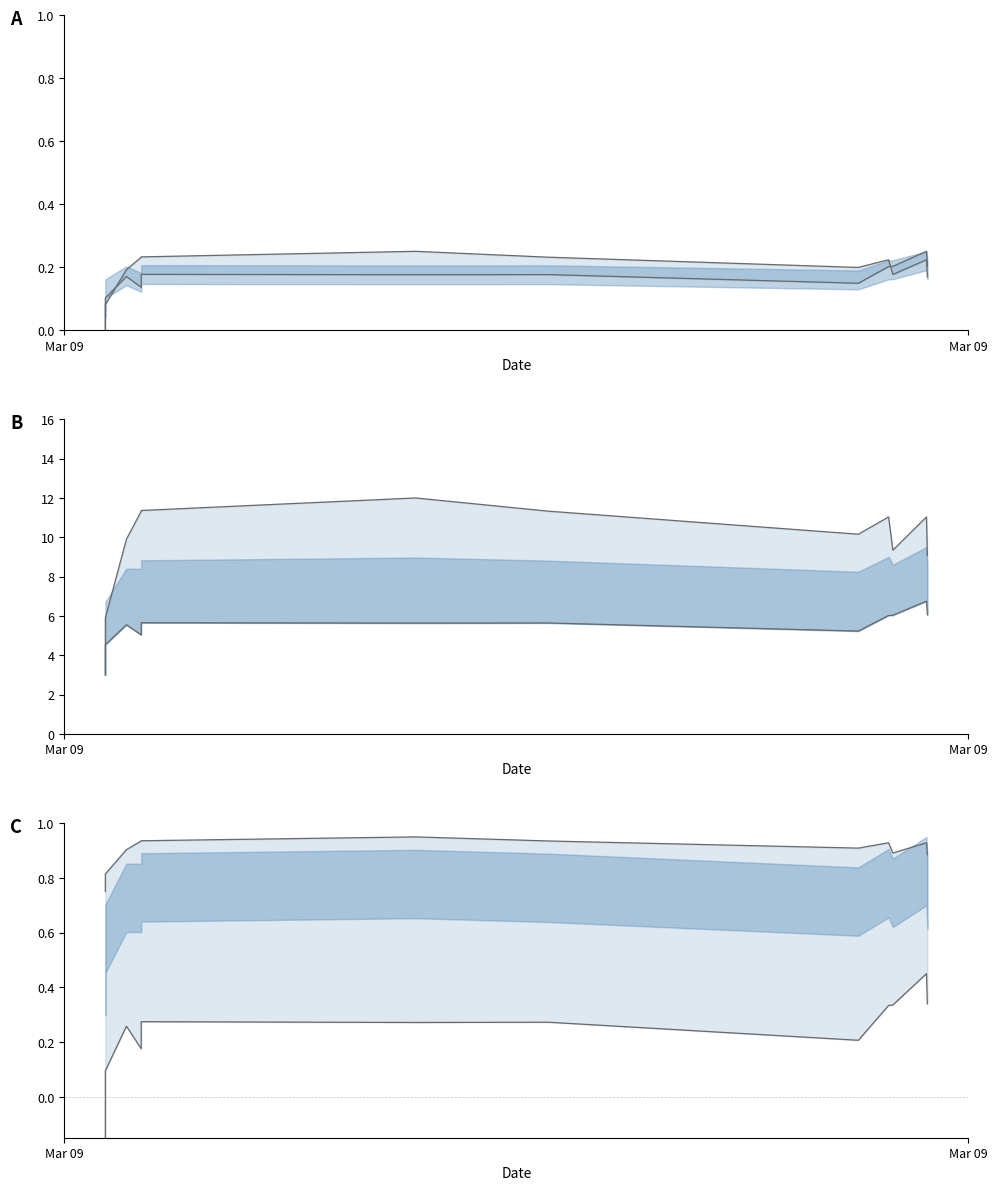

What is the value of the lower point at the 5th from the left?

0.3